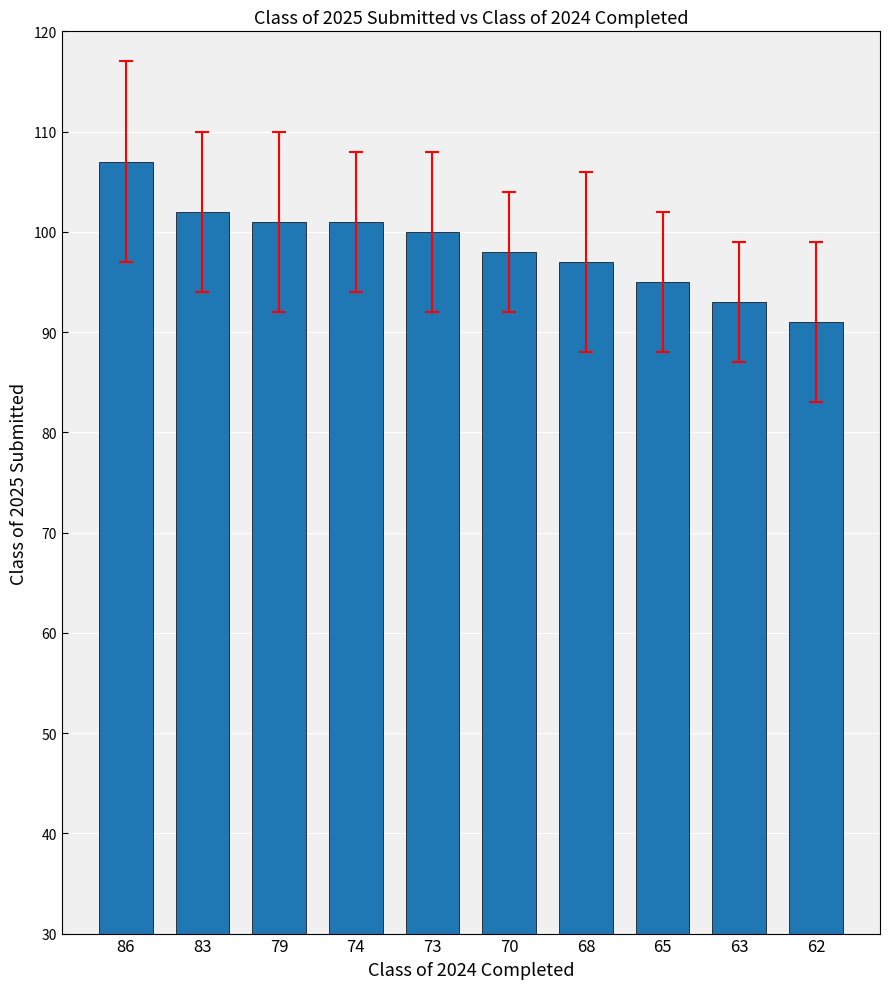

Does the chart contain stacked bars?

No